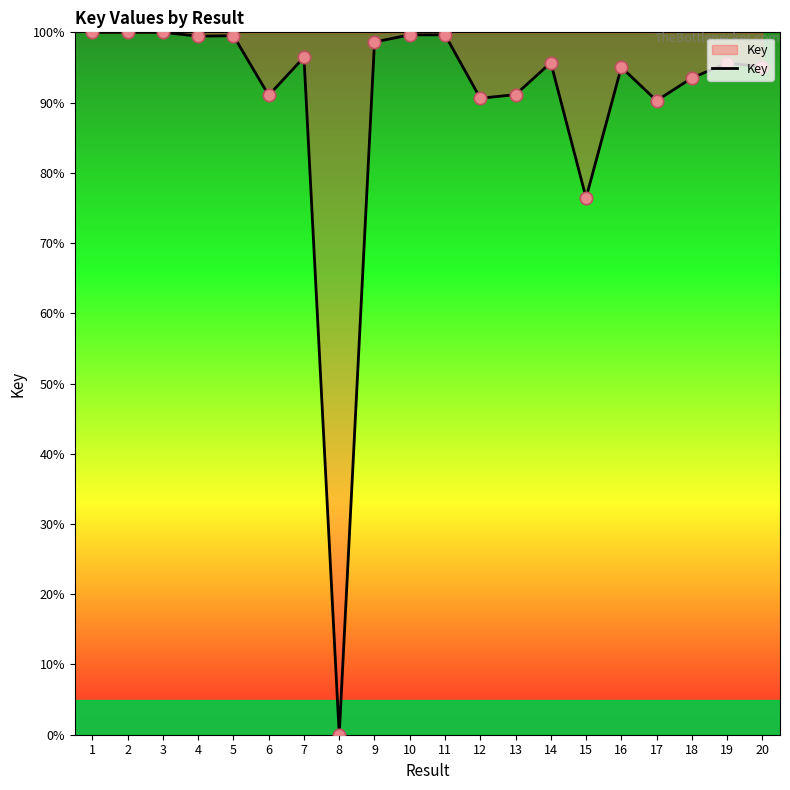

What is the change in value from 3 to 9?

-1.4